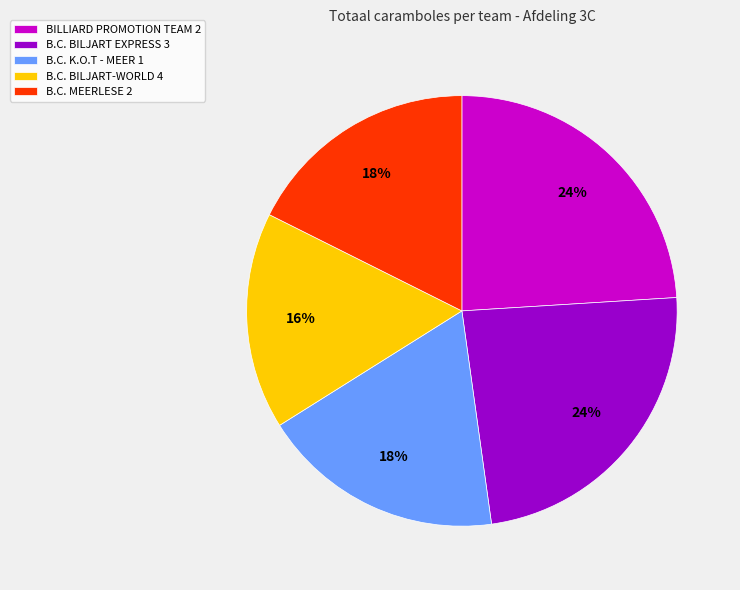

Is there a majority slice in this chart?

No